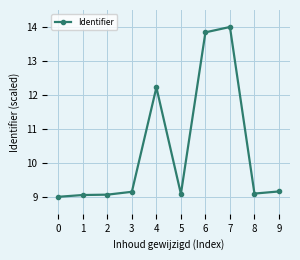

What is the smallest value displayed?

9.0